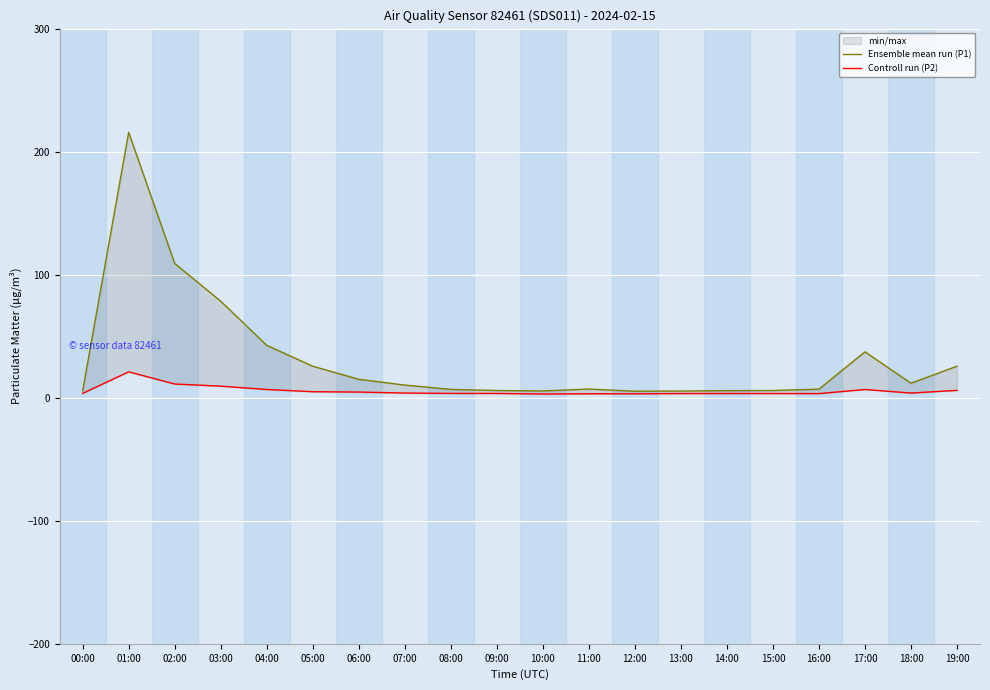

What is the maximum value shown in the chart?

215.7